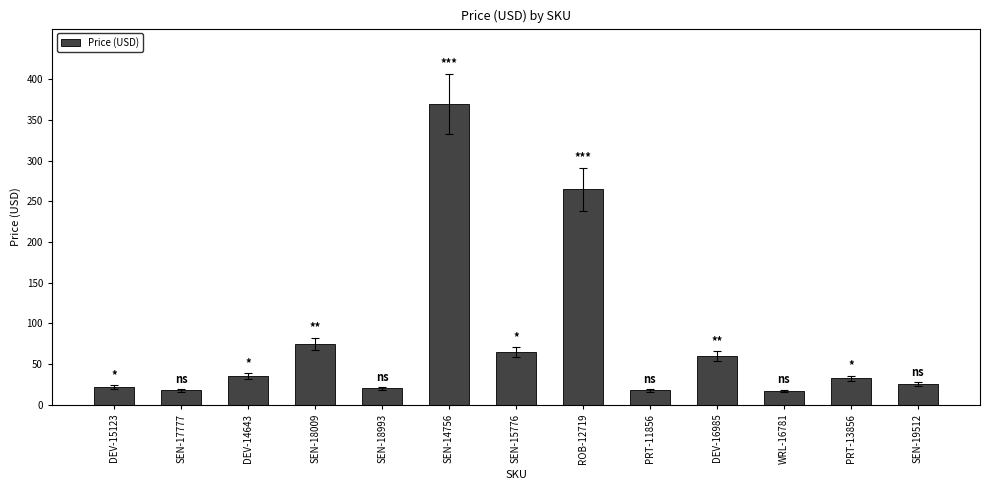

Where is the data nearest to the value 193?

ROB-12719